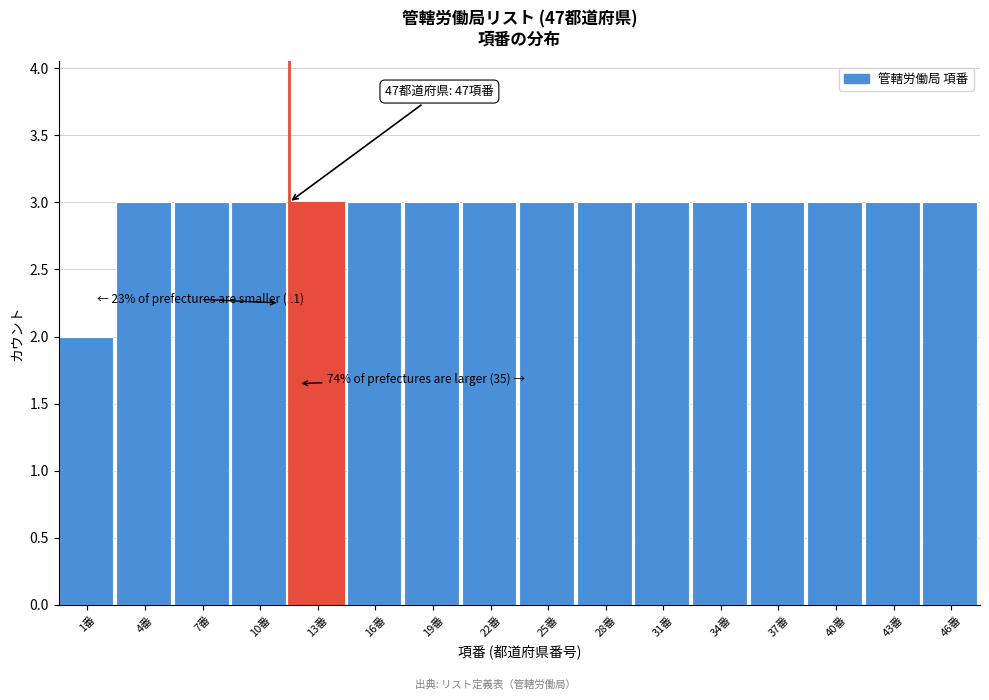

Reading right to left, transcribe all the data shown in this chart.

46番=3	43番=3	40番=3	37番=3	34番=3	31番=3	28番=3	25番=3	22番=3	19番=3	16番=3	13番=3	10番=3	7番=3	4番=3	1番=2